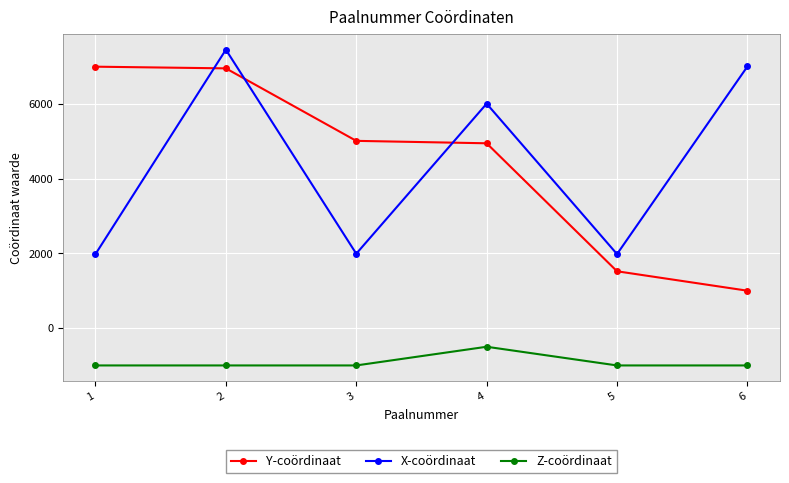

True or false: Y-coördinaat and Z-coördinaat cross at least once.

False